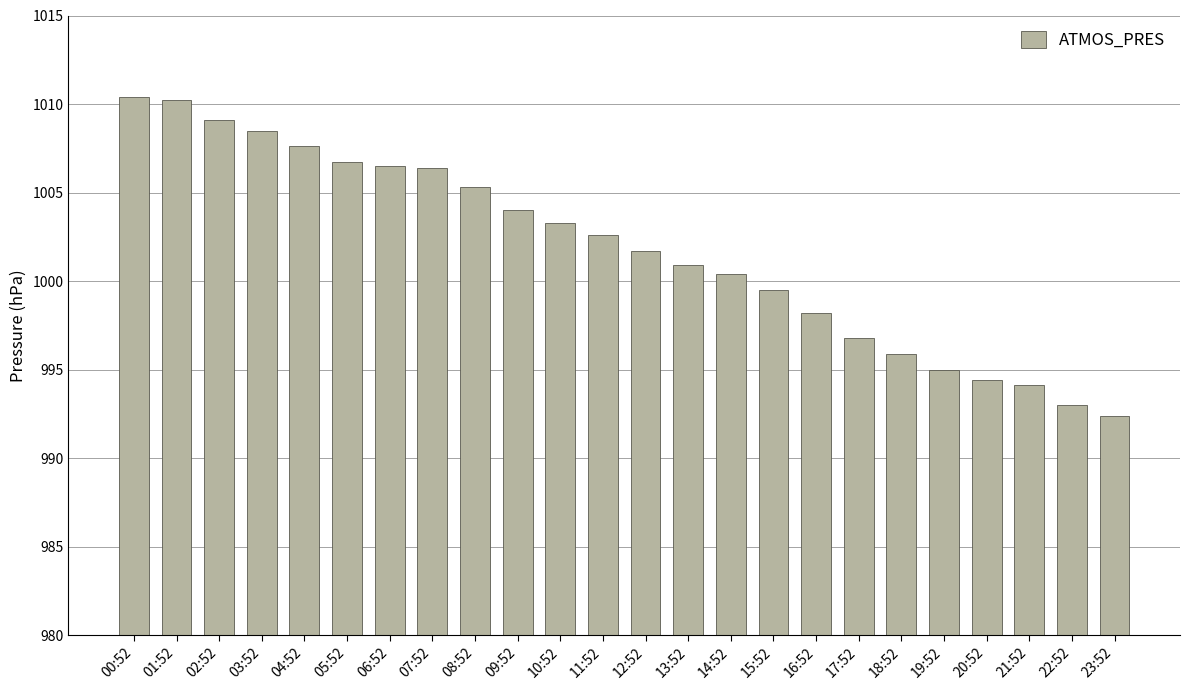

At which label is the value closest to 1001?

13:52